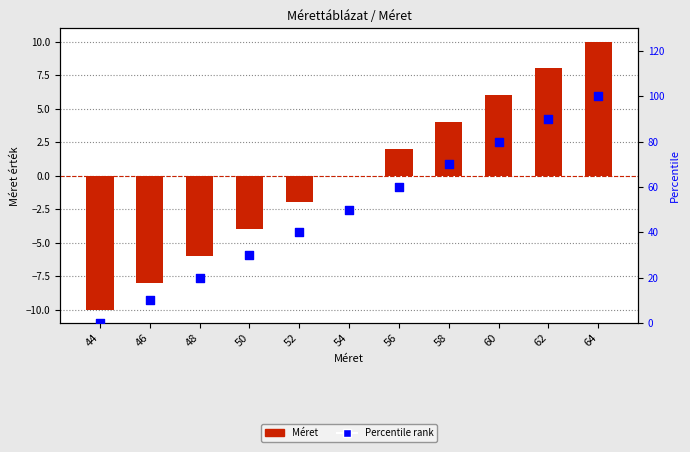

Which series contains the highest Y value?

Percentile rank